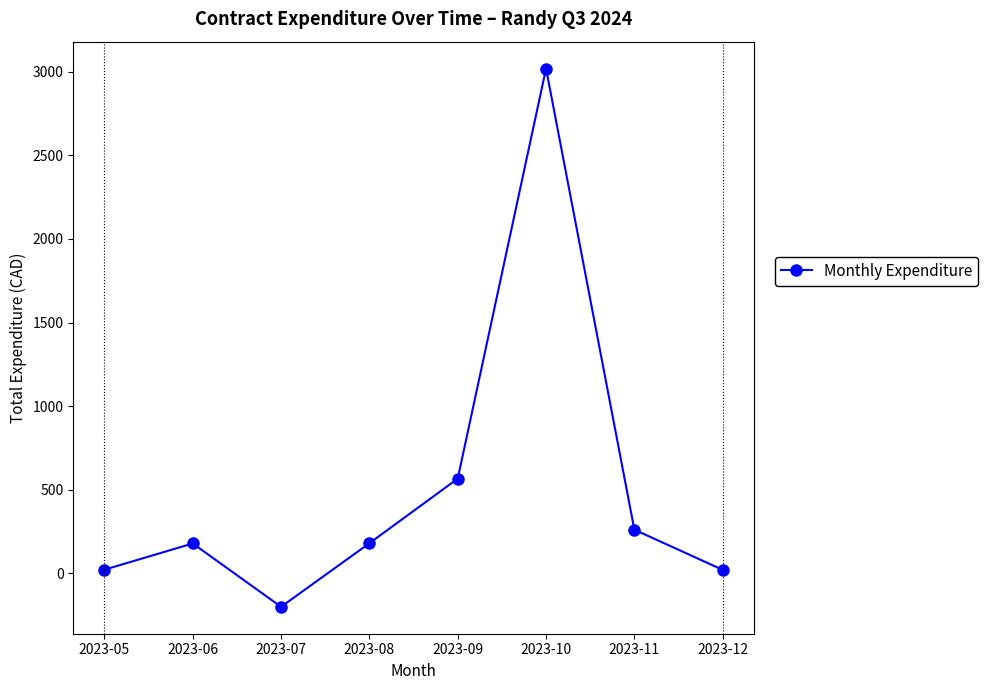

What is the minimum value shown in the chart?

-200.0